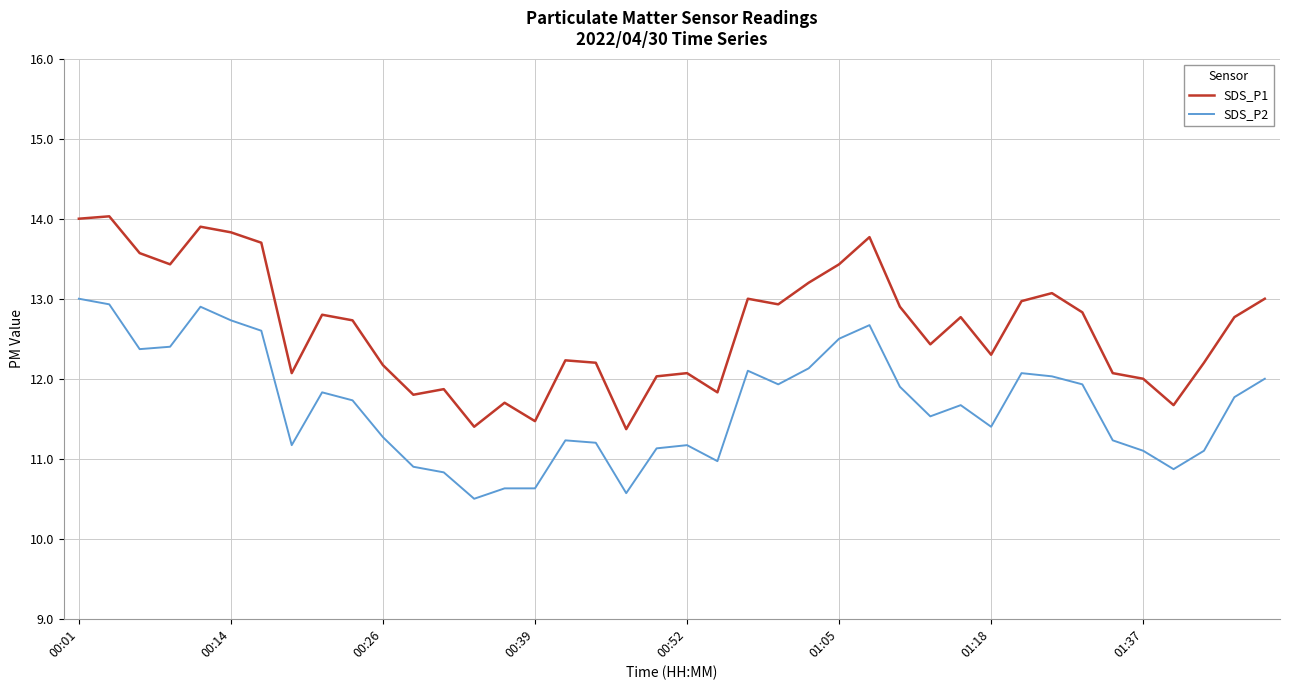

List the series in order of their peak value, highest first.

SDS_P1, SDS_P2